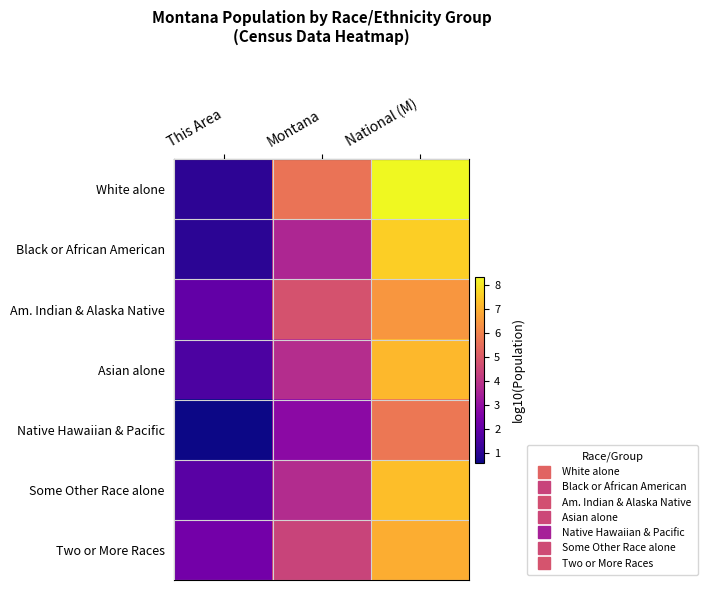

At which category is the sum across all series the highest?

National (M)